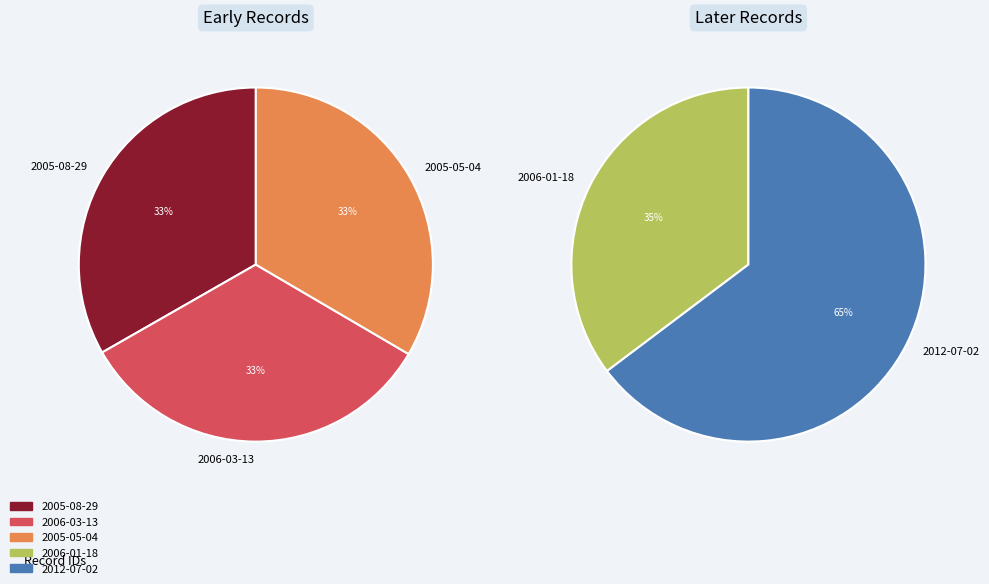

The 2005-08-29 slice represents 30% of the pie. True or false?

False